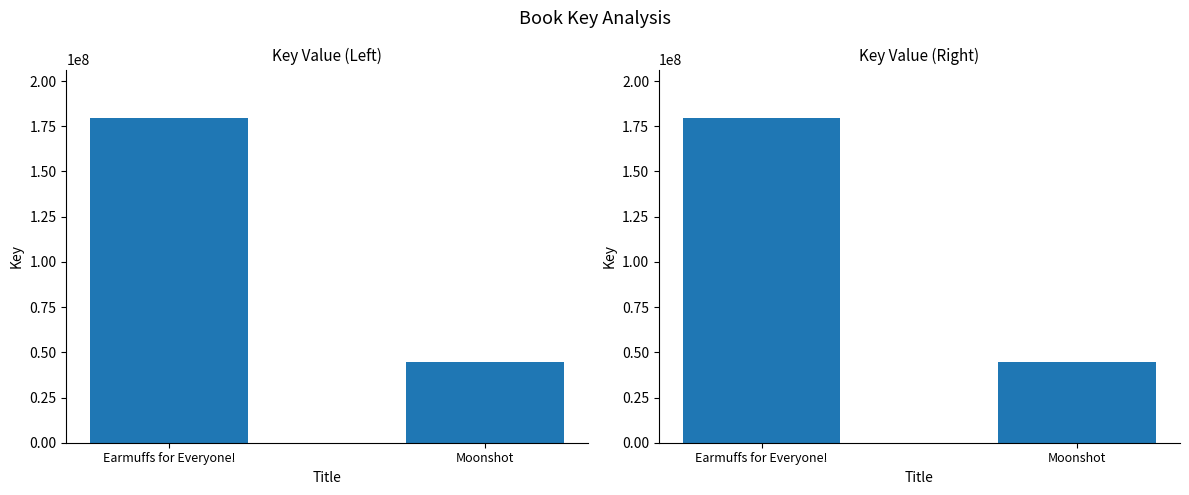

What is the minimum value shown in the chart?

44695299